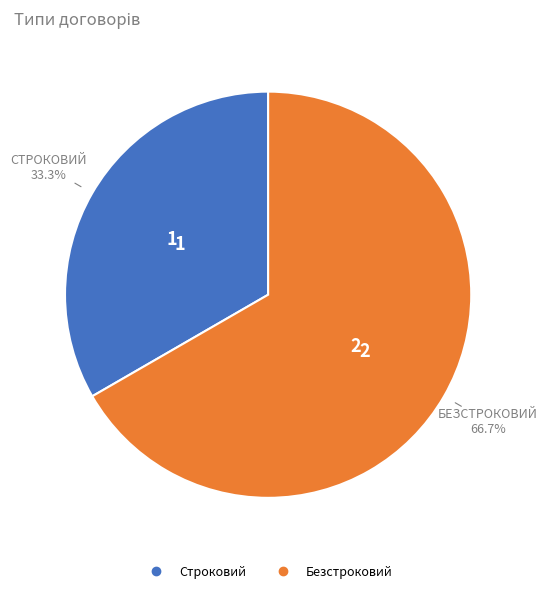

What percentage do Безстроковий and Строковий together represent?

100.0%